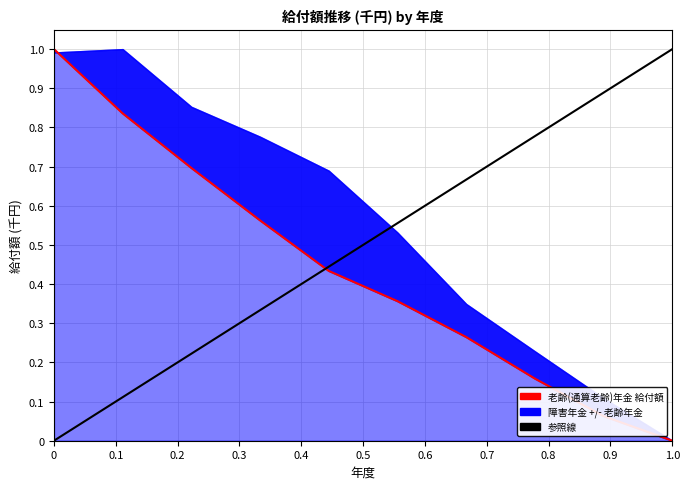

What is the average value?

0.4